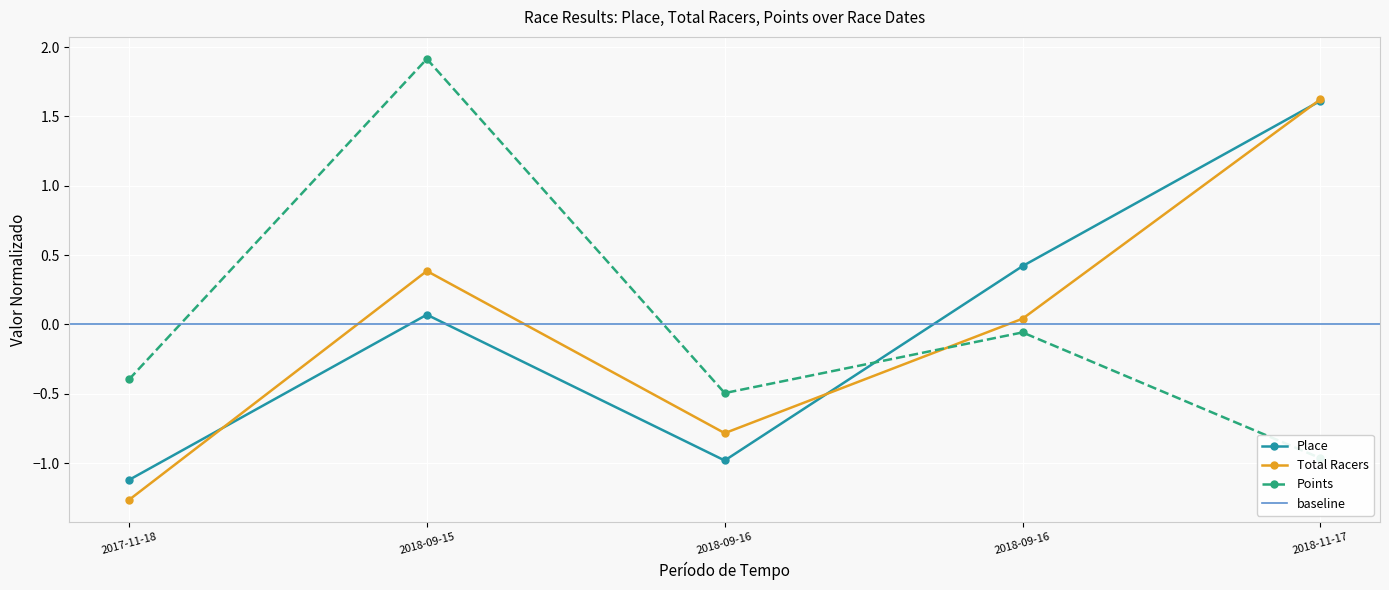

Which series has the largest total across all categories?

Total Racers